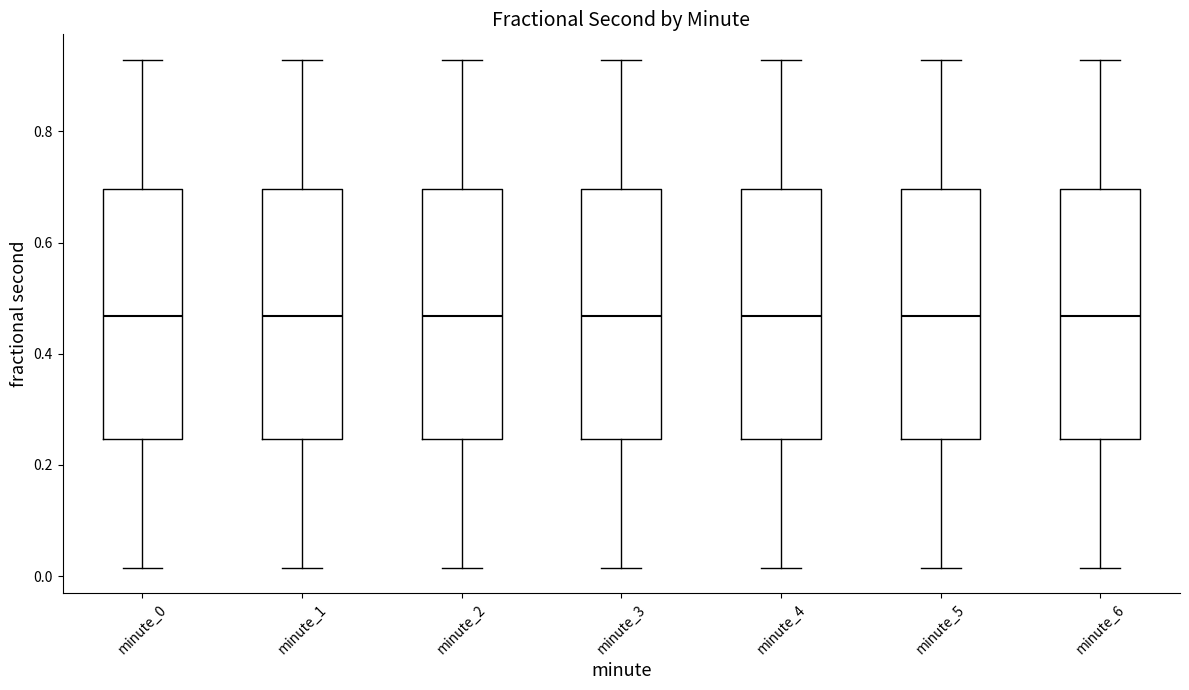

Where is the upper edge of the box for minute_5 on the y-axis? The values are not printed on the chart, so give them approximately, as read against the axis.

0.70